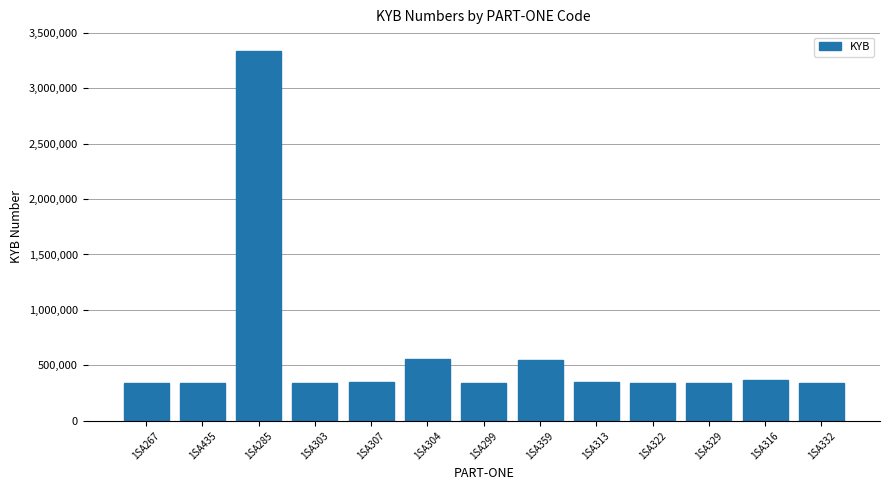

Which category has the highest value across all series?

1SA285